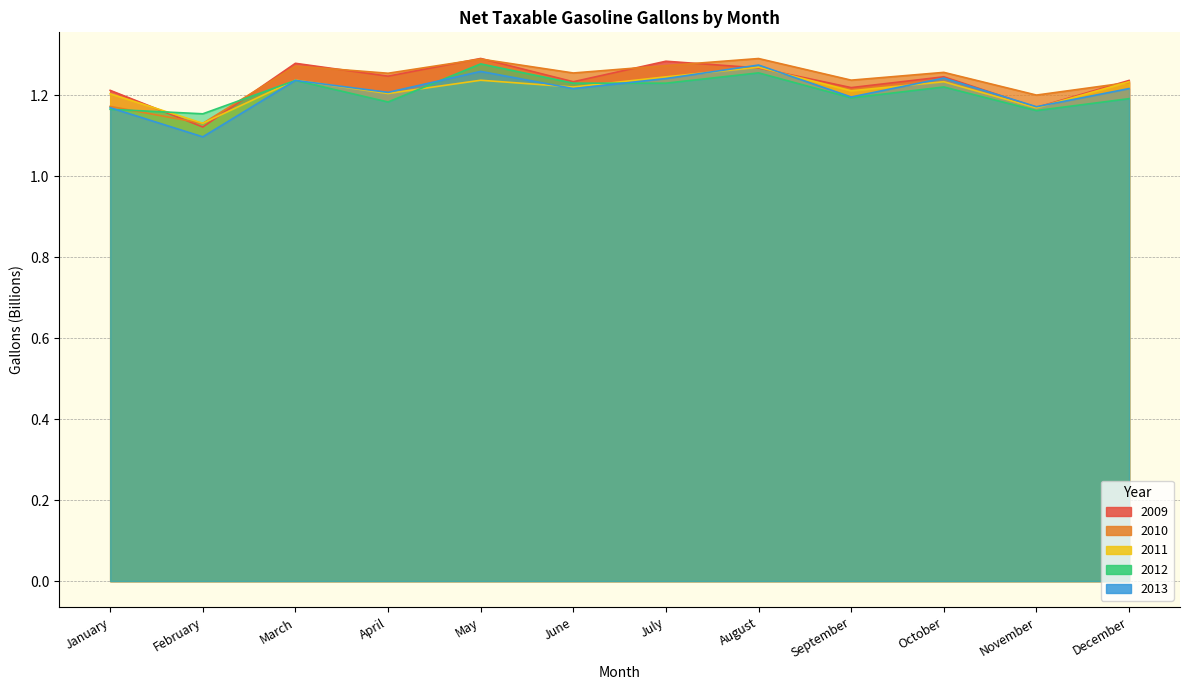

What is the value of the 2009 point at the 2nd from the left?

1.1